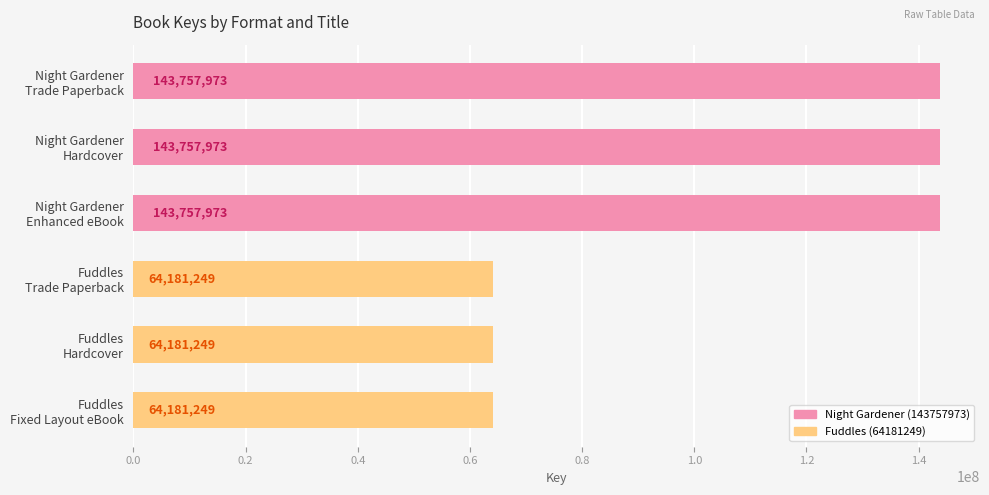

What is the difference between the maximum and minimum values?

79576724